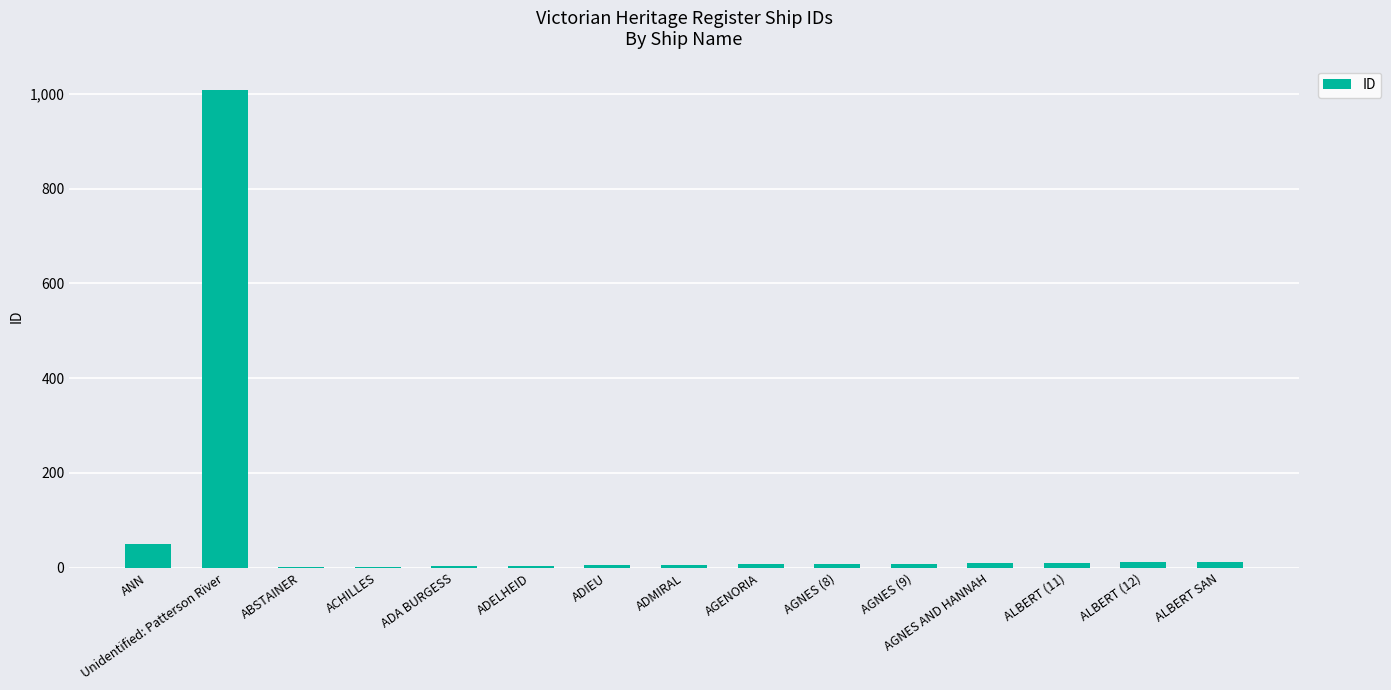

Which has a higher value, Unidentified: Patterson River or ACHILLES?

Unidentified: Patterson River